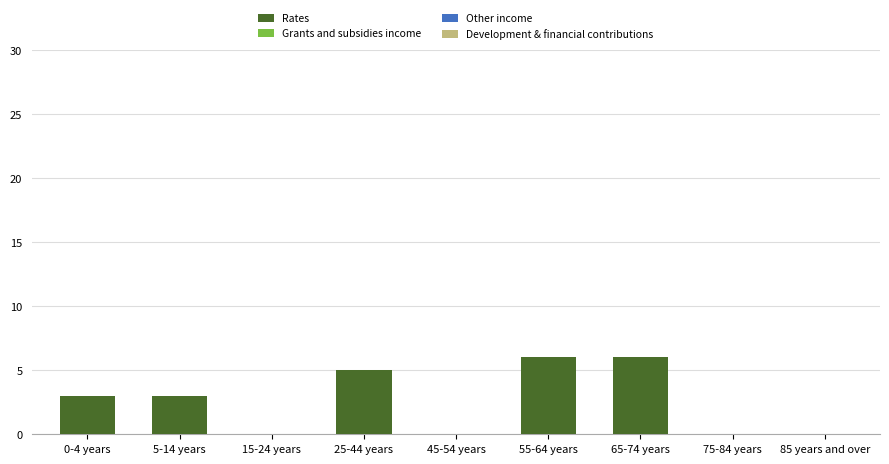

The chart shows a value of 5 at 0-4 years. True or false?

False